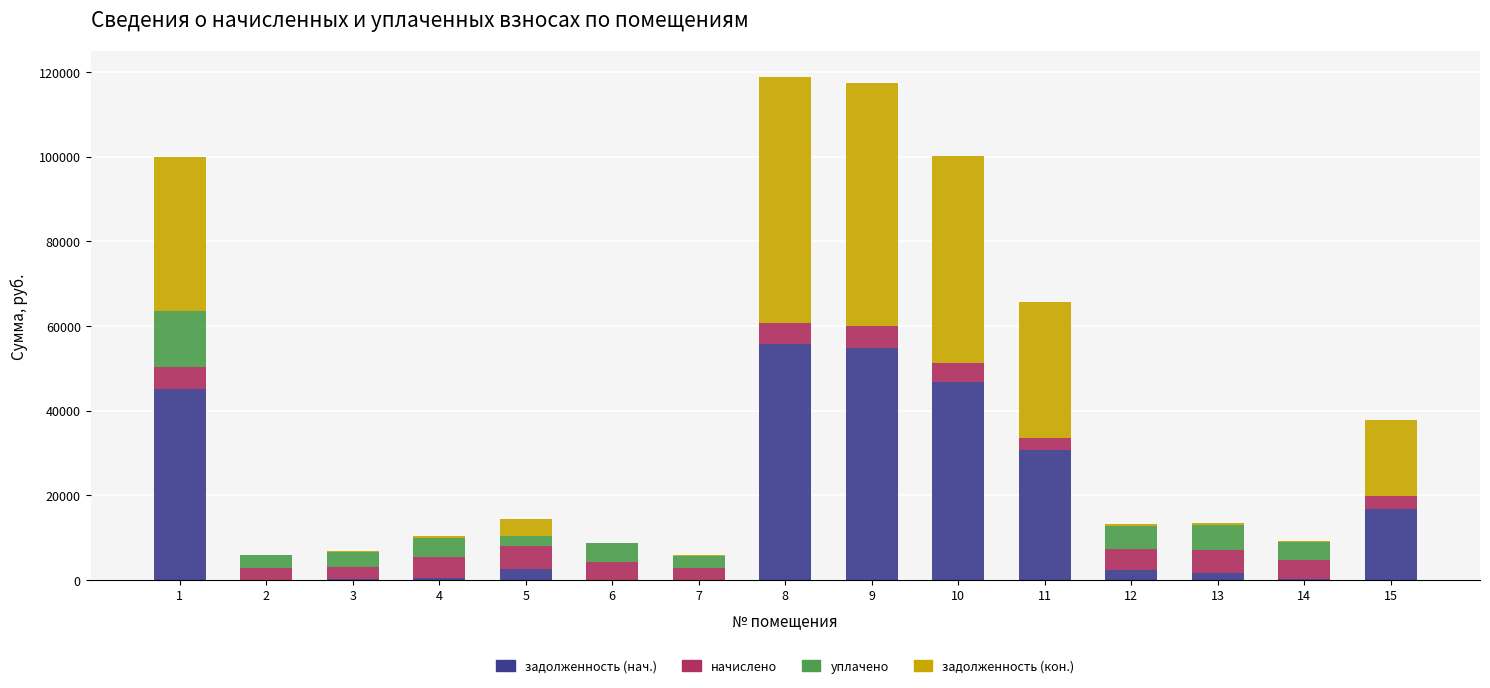

Are the bars grouped side by side (vs. stacked)?

No